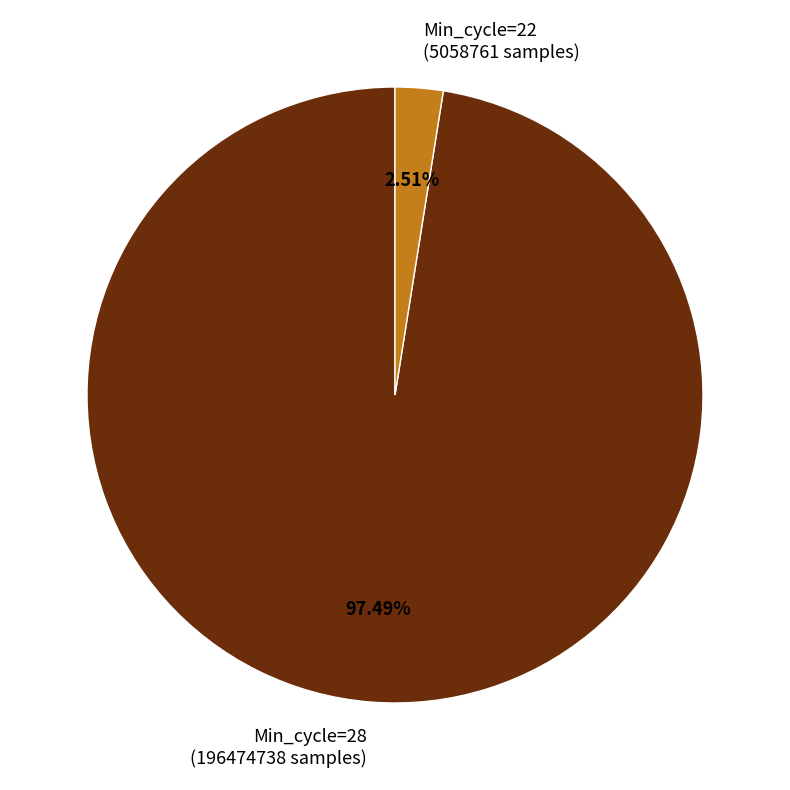

Does any single category account for the majority?

Yes